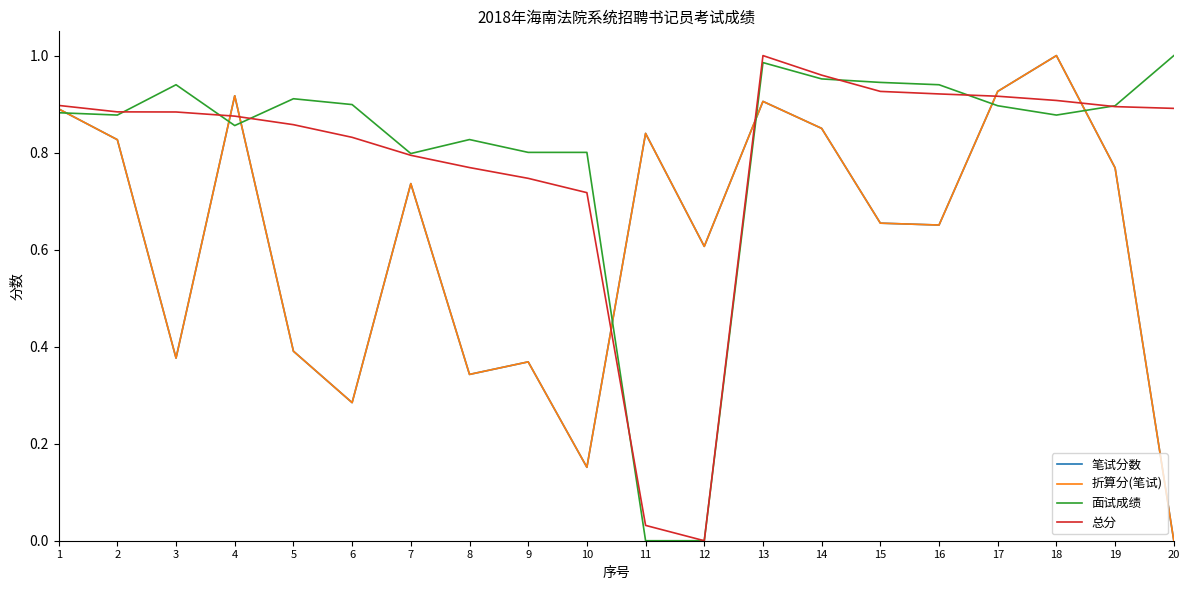

Rank the series at 3 from lowest to highest value.

笔试分数, 折算分(笔试), 总分, 面试成绩